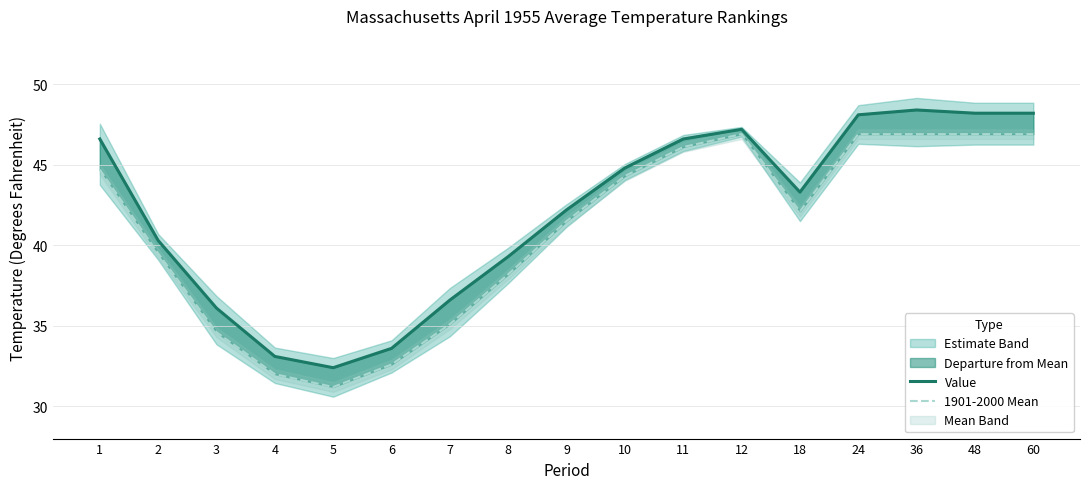

Which category has the highest value across all series?

36